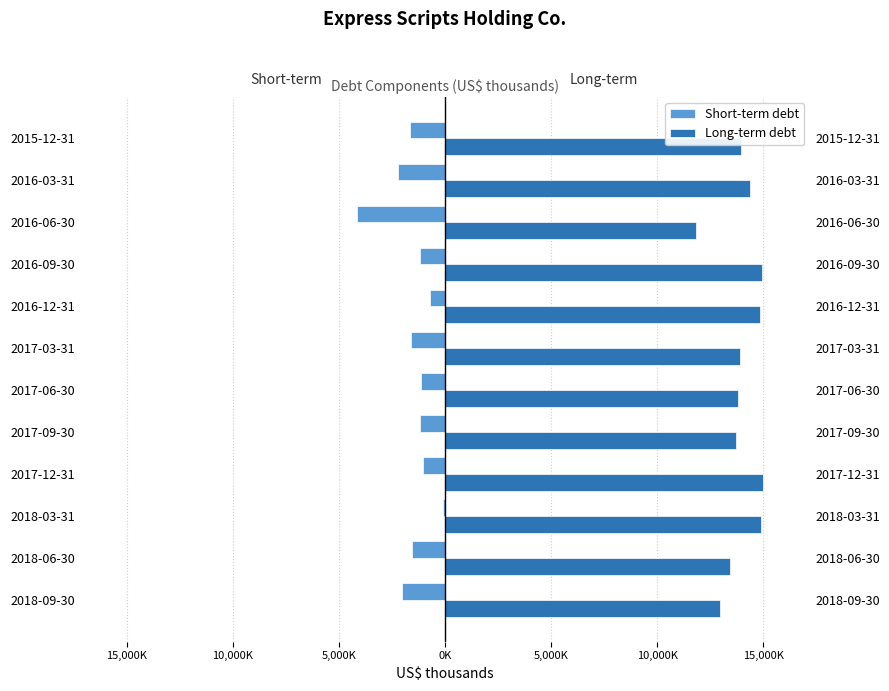

Is it true that Short-term debt equals -2073366 at 2016-09-30?

False